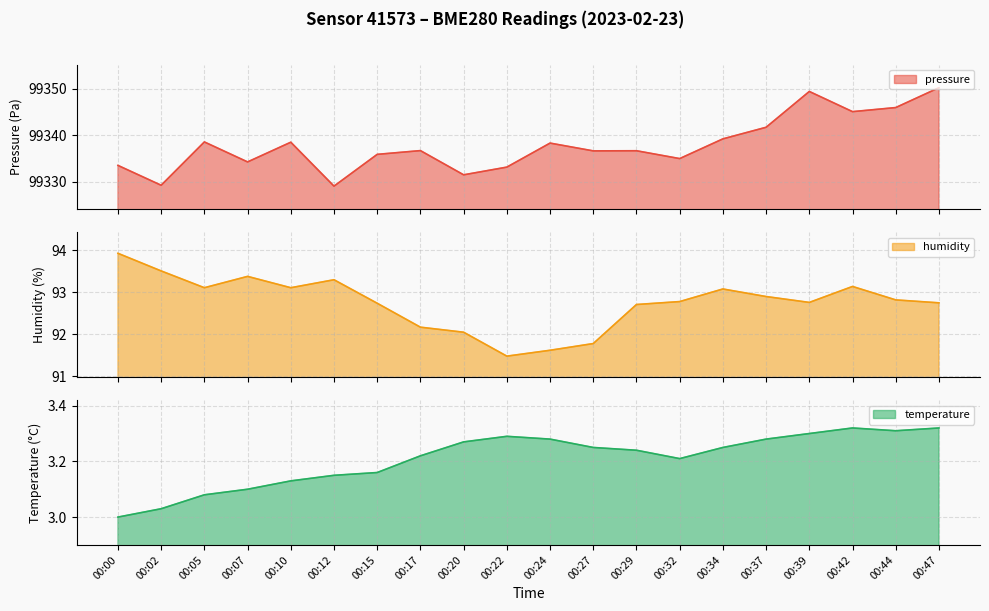

True or false: humidity and pressure intersect in this chart.

False